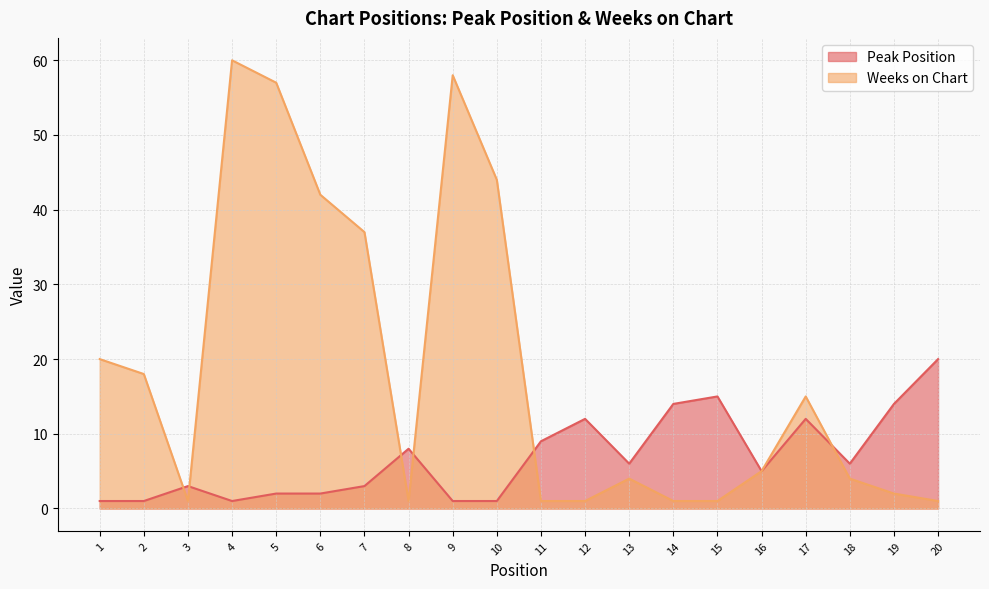

Reading right to left, what are all the values shown in this chart?

Peak Position: 20	14	6	12	5	15	14	6	12	9	1	1	8	3	2	2	1	3	1	1
Weeks on Chart: 1	2	4	15	5	1	1	4	1	1	44	58	1	37	42	57	60	1	18	20